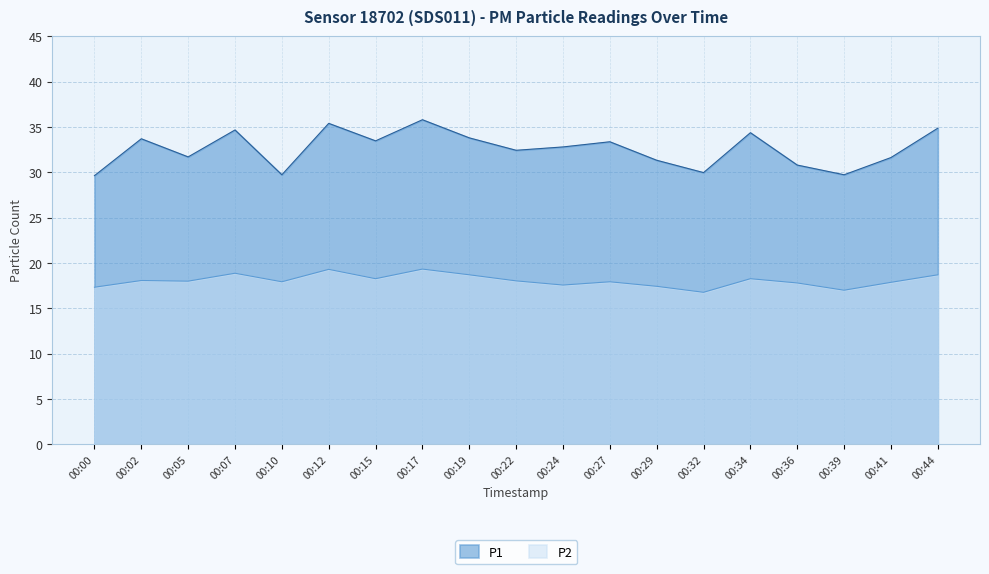

What is the sum of all P1 values?

619.2